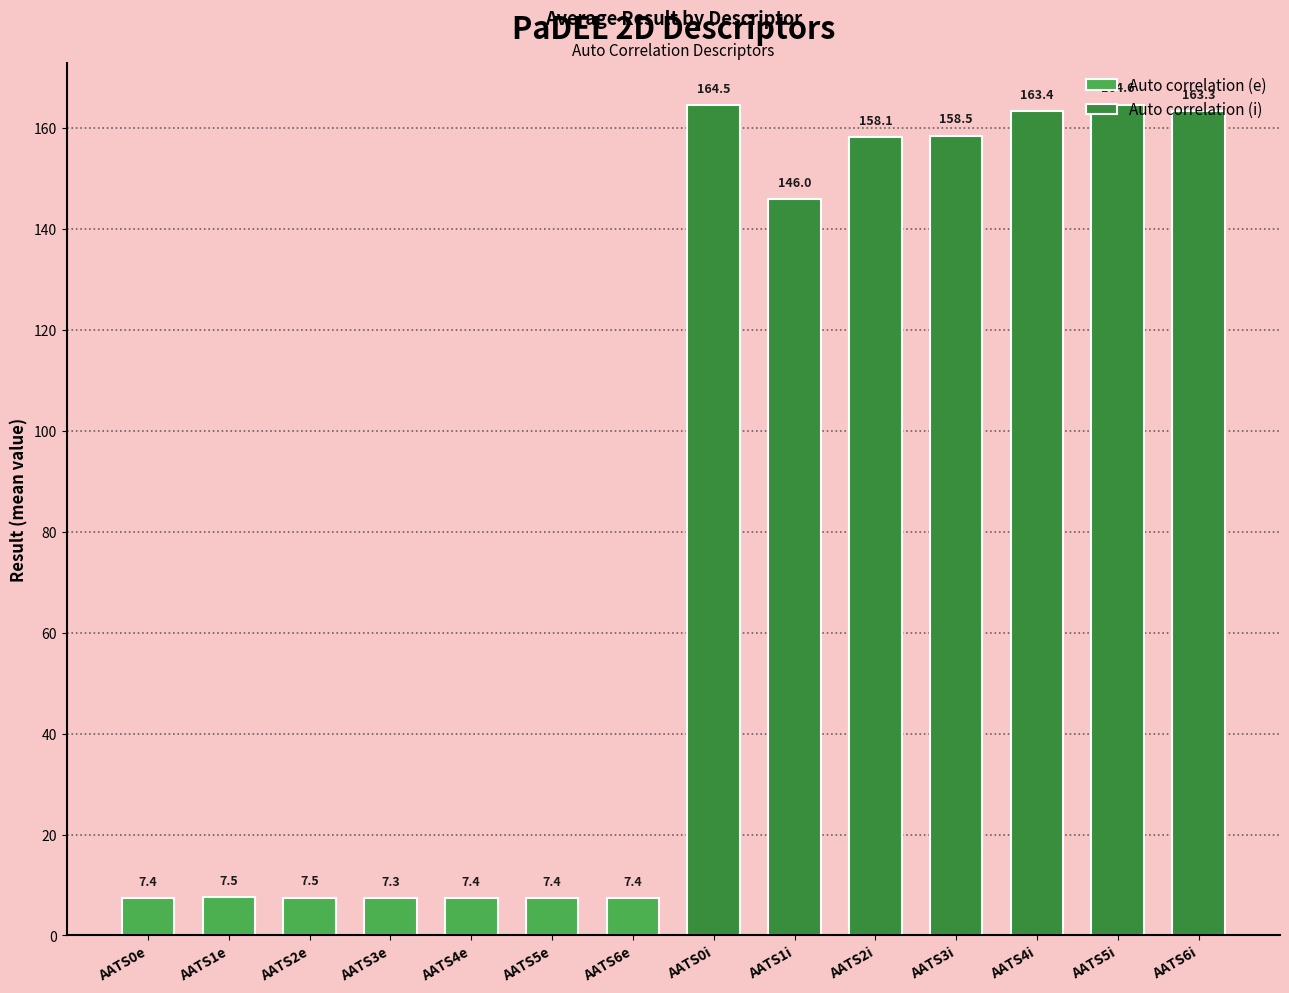

Read the Auto correlation (e) value at AATS4e.

7.4